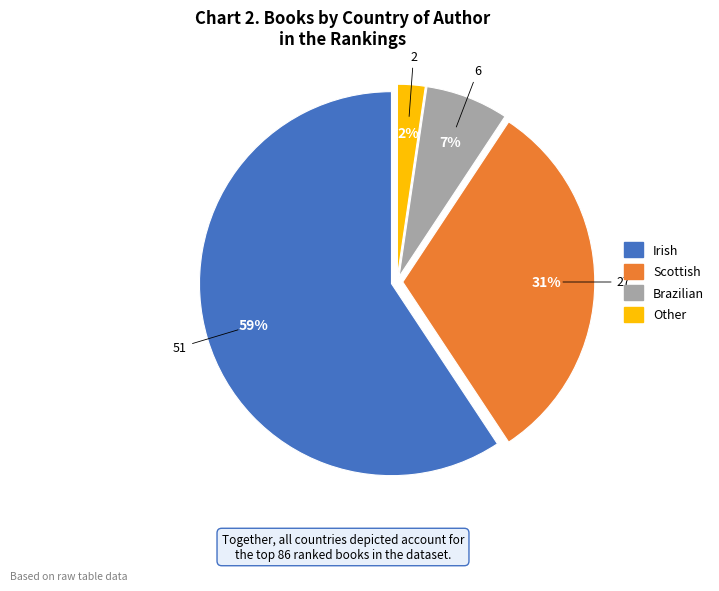

Rank the categories by value from lowest to highest.

Other, Brazilian, Scottish, Irish